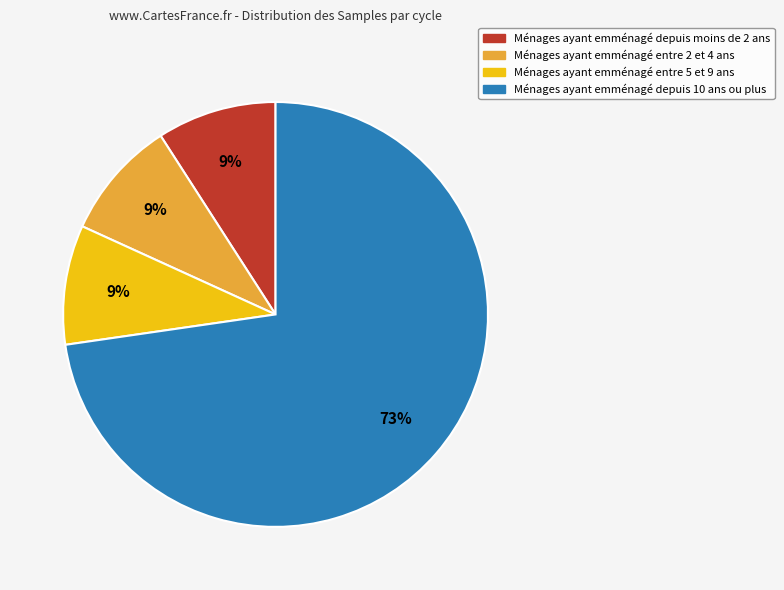

To the nearest percent, what is the average slice percentage?

25%